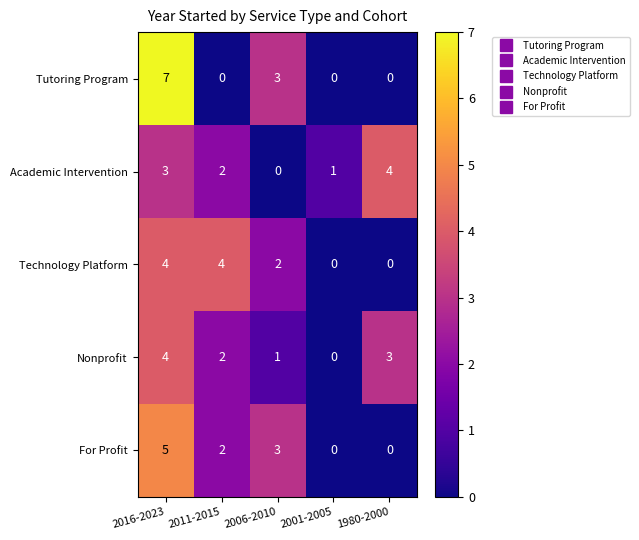

Reading left to right, list all the values displayed in this chart.

Tutoring Program: 2016-2023=7	2011-2015=0	2006-2010=3	2001-2005=0	1980-2000=0
Academic Intervention: 2016-2023=3	2011-2015=2	2006-2010=0	2001-2005=1	1980-2000=4
Technology Platform: 2016-2023=4	2011-2015=4	2006-2010=2	2001-2005=0	1980-2000=0
Nonprofit: 2016-2023=4	2011-2015=2	2006-2010=1	2001-2005=0	1980-2000=3
For Profit: 2016-2023=5	2011-2015=2	2006-2010=3	2001-2005=0	1980-2000=0